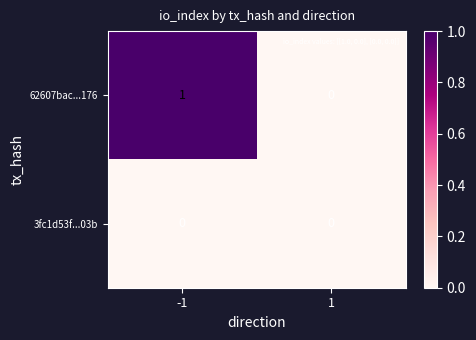

Reading left to right, list all the values displayed in this chart.

62607bac...176: -1=1	1=0
3fc1d53f...03b: -1=0	1=0